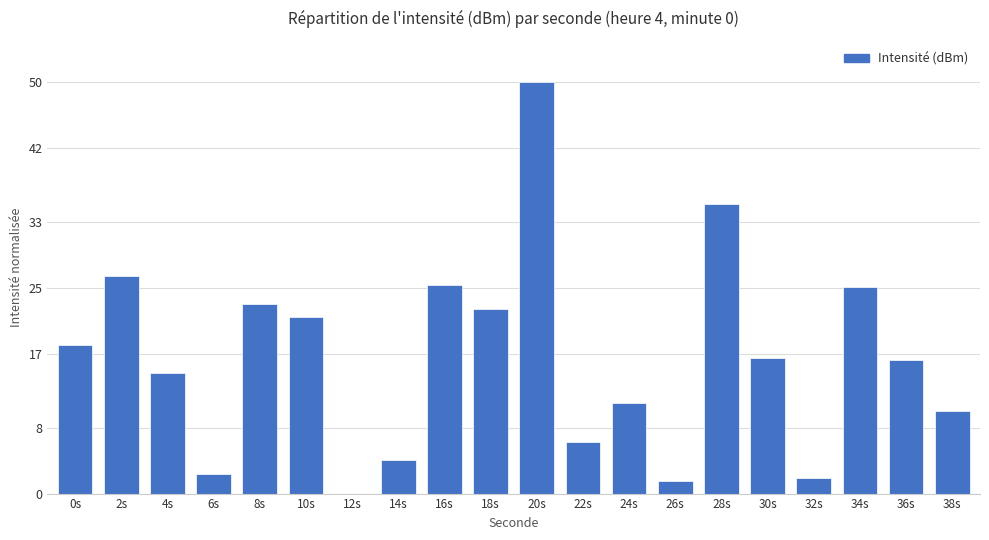

How many positive values are there?

19